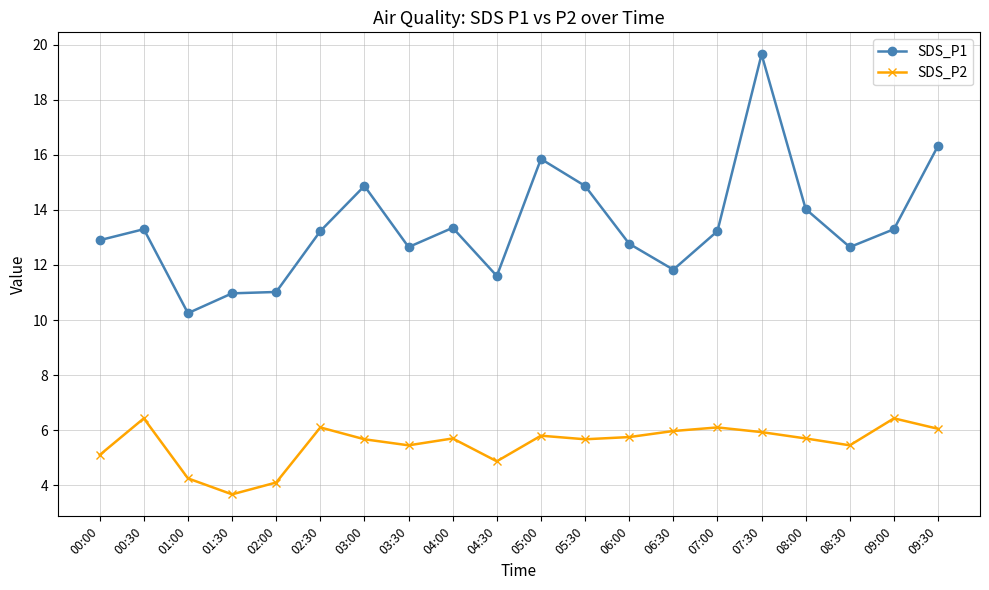

What is the sum of the SDS_P2 values at 07:00 and 02:30?

12.2